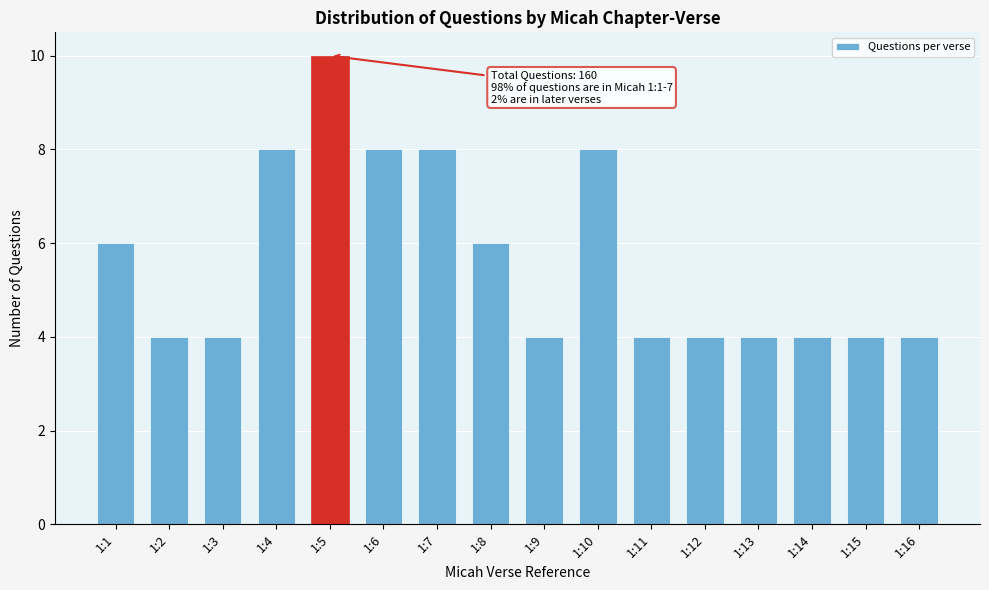

Reading left to right, list all the values displayed in this chart.

1:1=6	1:2=4	1:3=4	1:4=8	1:5=10	1:6=8	1:7=8	1:8=6	1:9=4	1:10=8	1:11=4	1:12=4	1:13=4	1:14=4	1:15=4	1:16=4